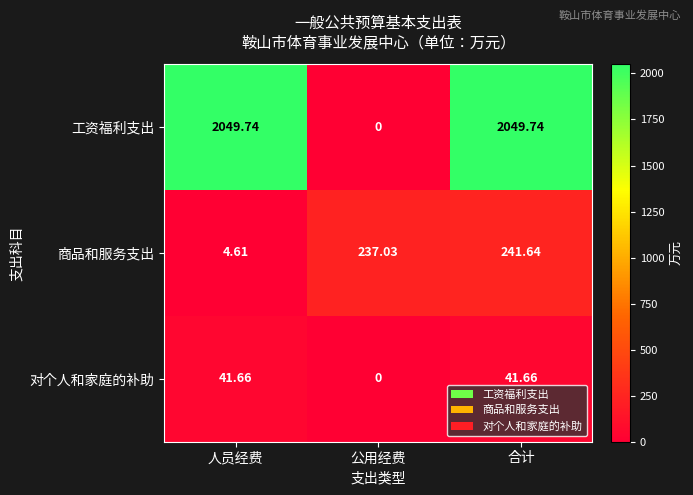

Where is 商品和服务支出 nearest to the value 123?

公用经费